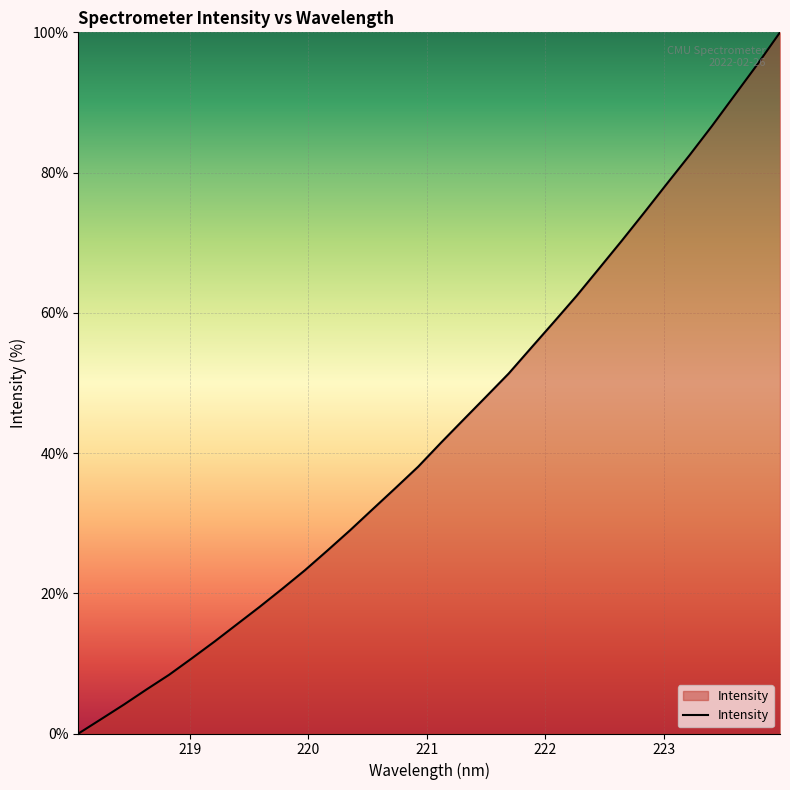

True or false: the data has more than 0 interior local peaks.

False